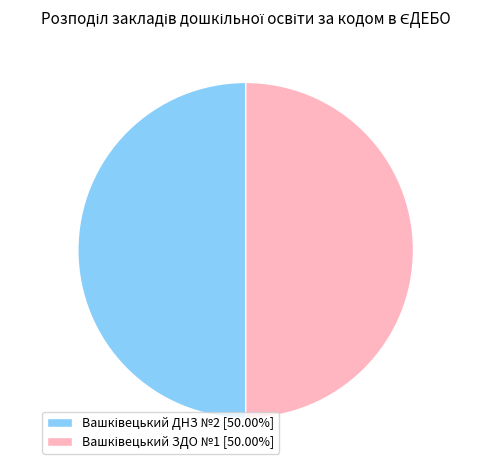

How many slices are in this pie chart?

2